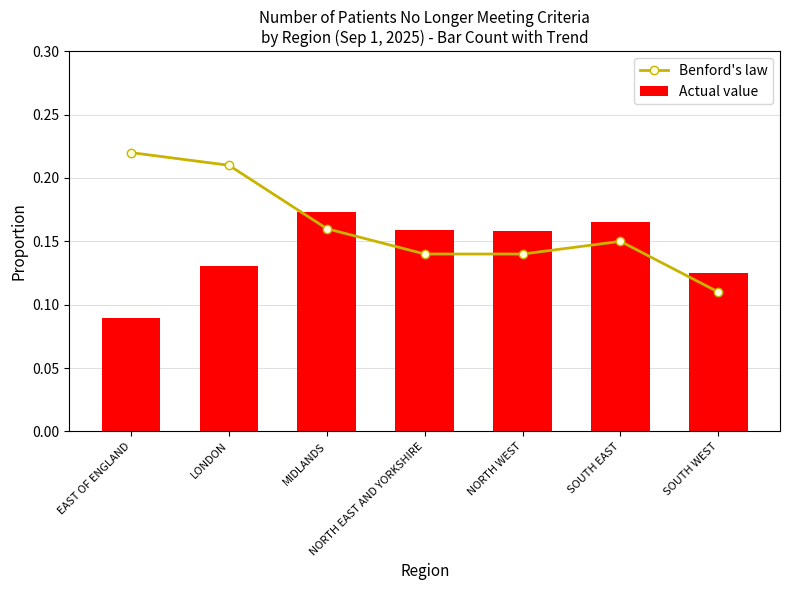

Which has a higher value, MIDLANDS or SOUTH WEST?

MIDLANDS